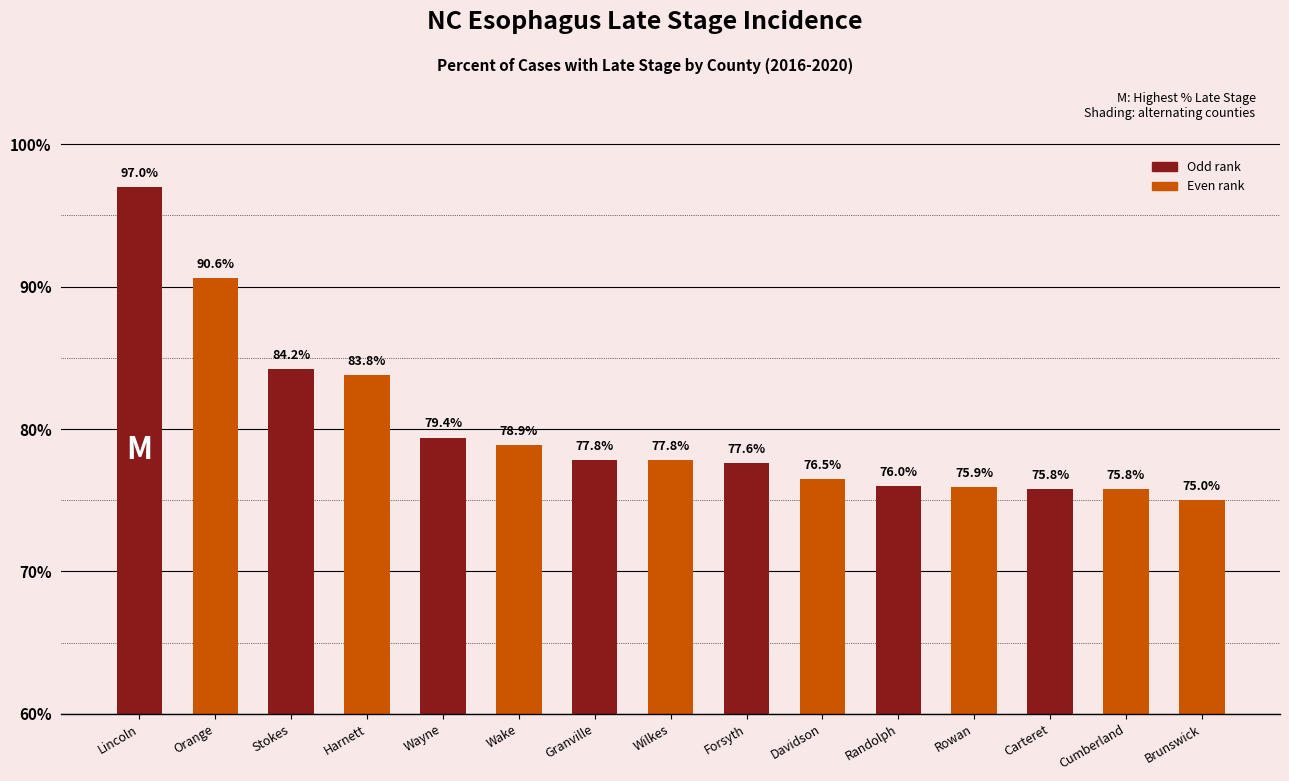

What is the change in value from Harnett to Randolph?

-7.8